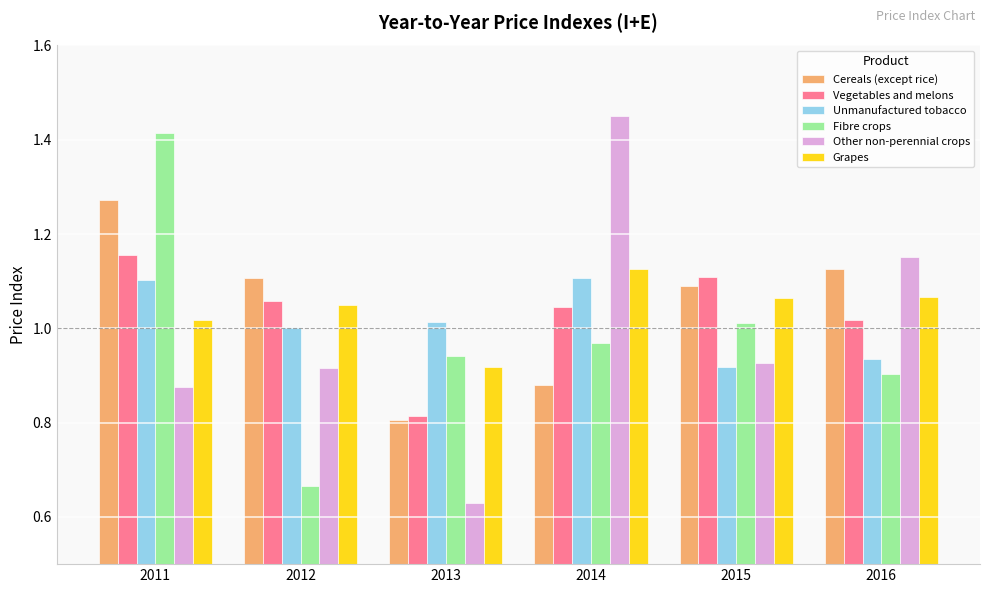

Which series changed the most between 2014 and 2015?

Other non-perennial crops